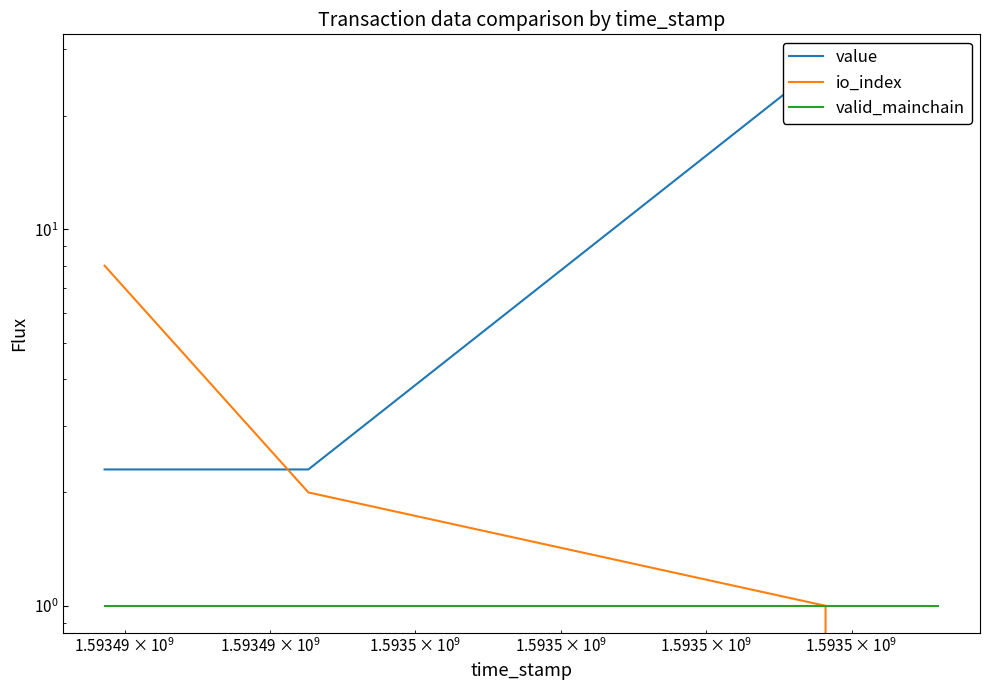

True or false: io_index has more than 2 interior local peaks.

False